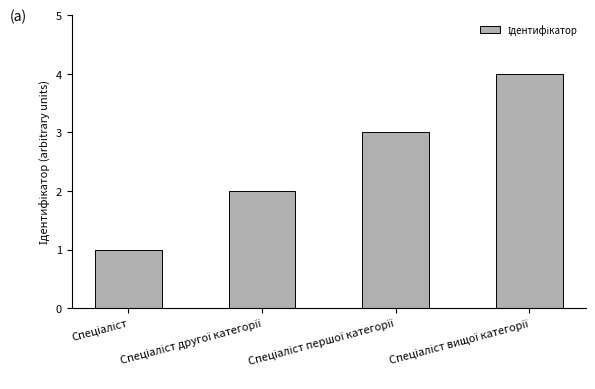

What is the difference between the maximum and minimum values?

3